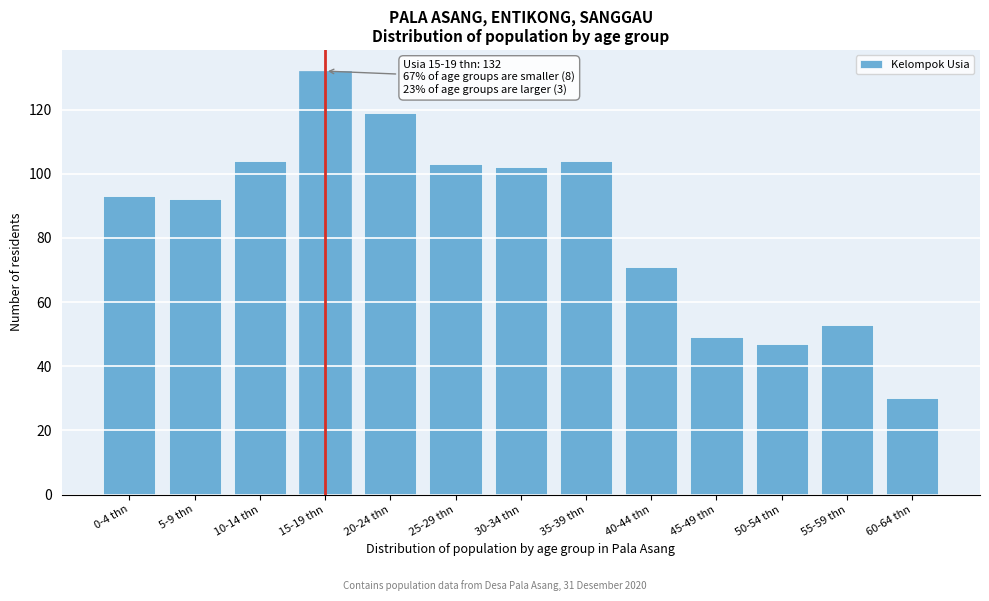

Reading left to right, list all the values displayed in this chart.

93	92	104	132	119	103	102	104	71	49	47	53	30